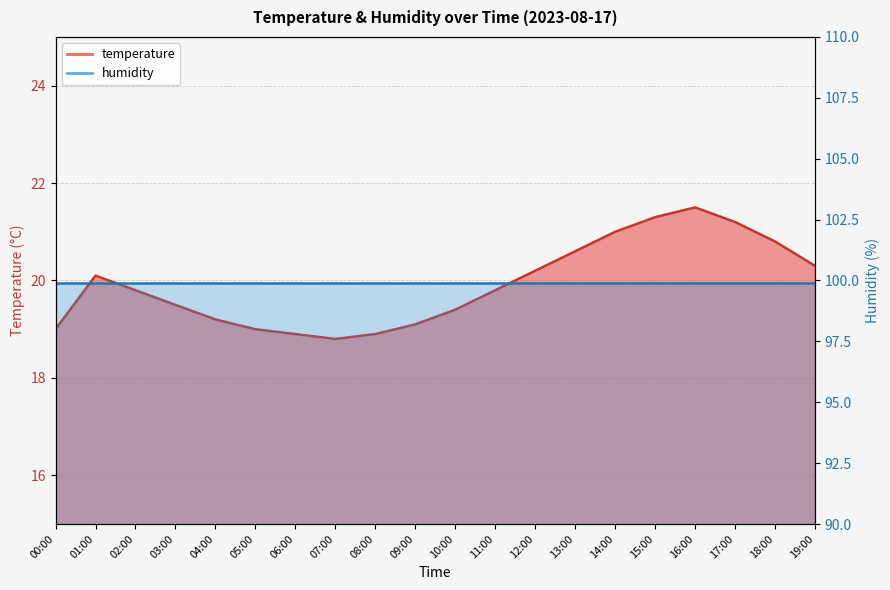

What is the label of the 14th point from the right?

06:00